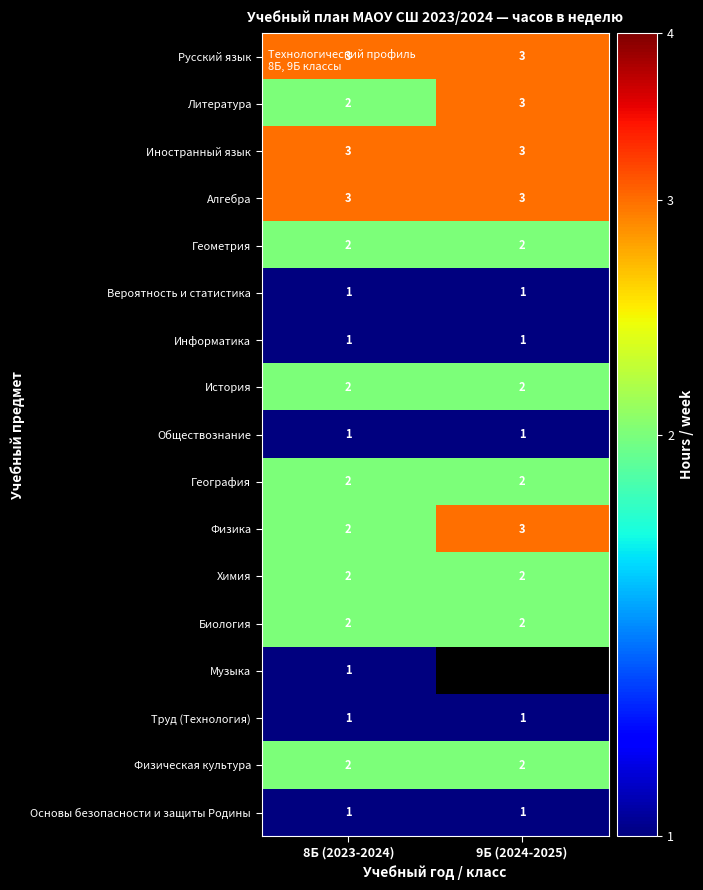

What is the sum of the Литература values at 8Б (2023-2024) and 9Б (2024-2025)?

5